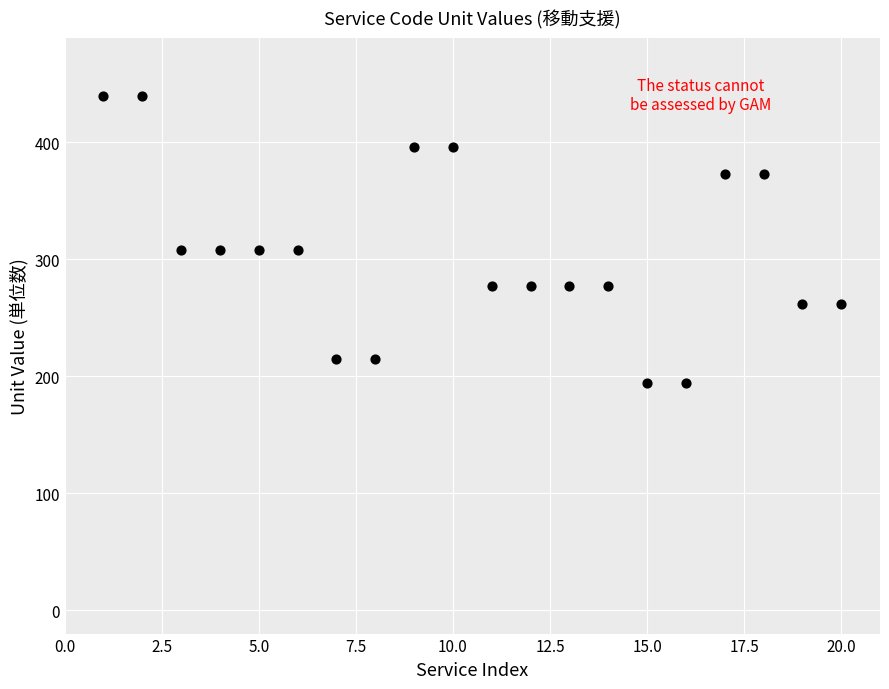

What is the range of X values (max minus min)?

19